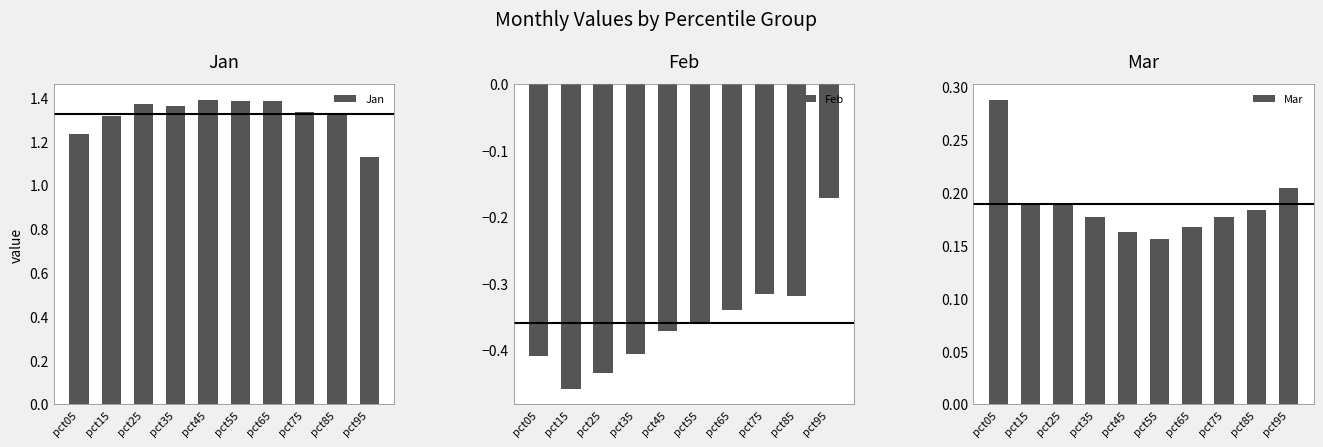

Which label corresponds to the largest value in the chart?

pct45